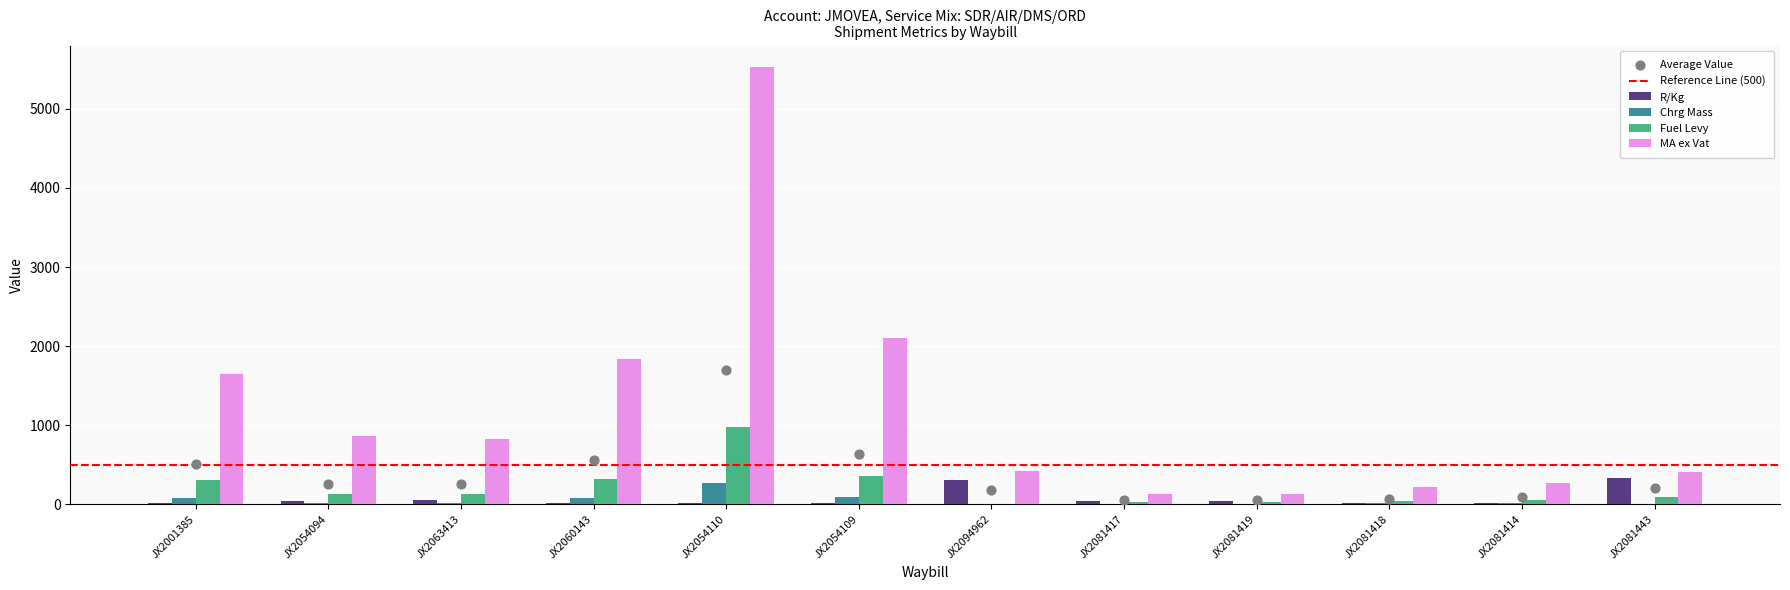

Is the value of Chrg Mass at JX2054110 greater than the value of Fuel Levy at JX2081419?

Yes